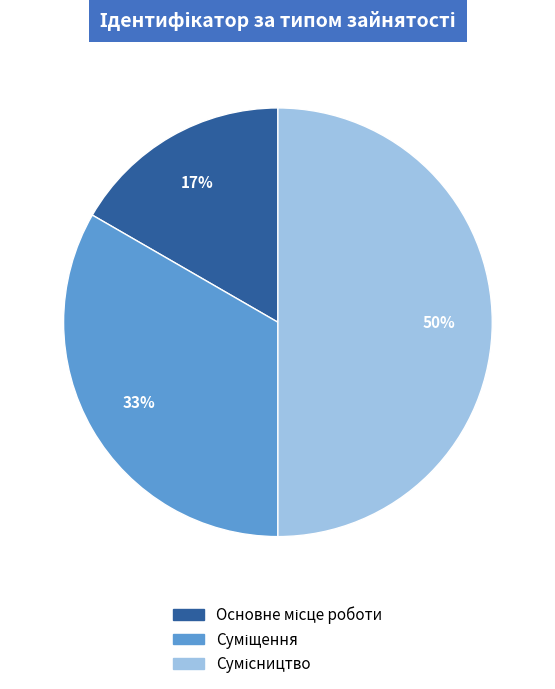

To the nearest percent, what is the difference between the largest and smallest slice percentages?

33%